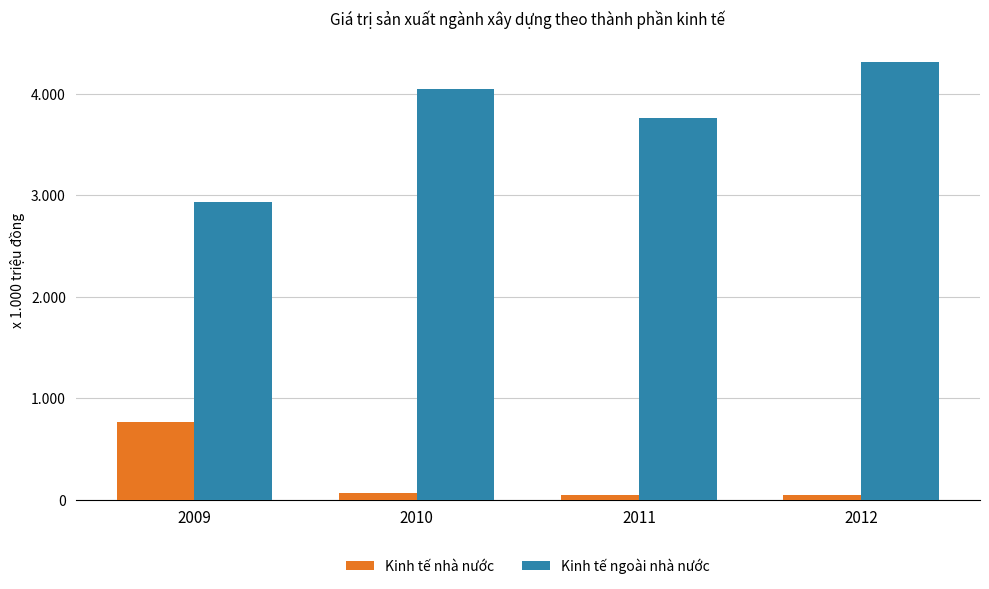

At which label is Kinh tế nhà nước closest to 400600?

2010